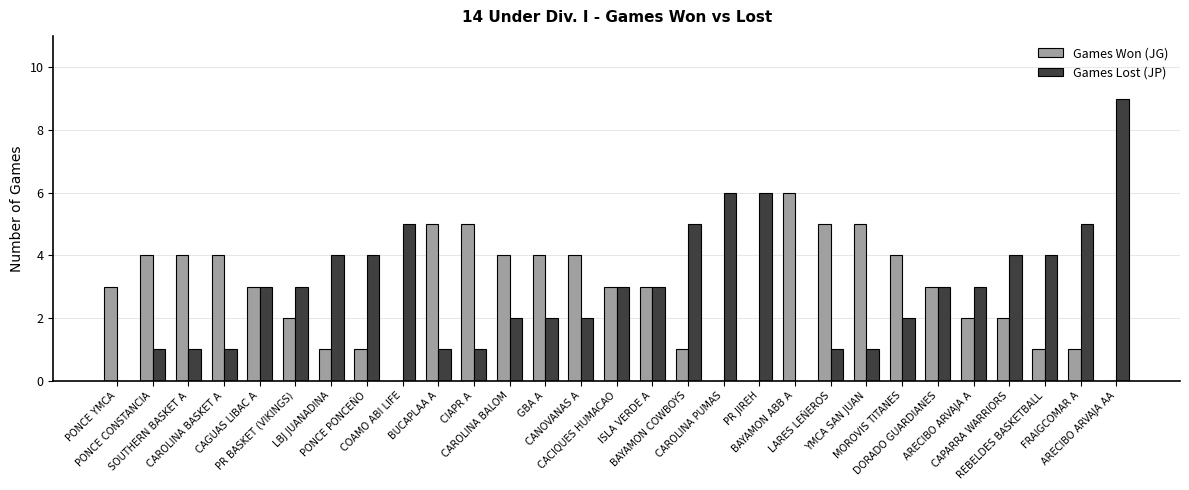

What is the sum of the Games Lost (JP) values at FRAIGCOMAR A and YMCA SAN JUAN?

6